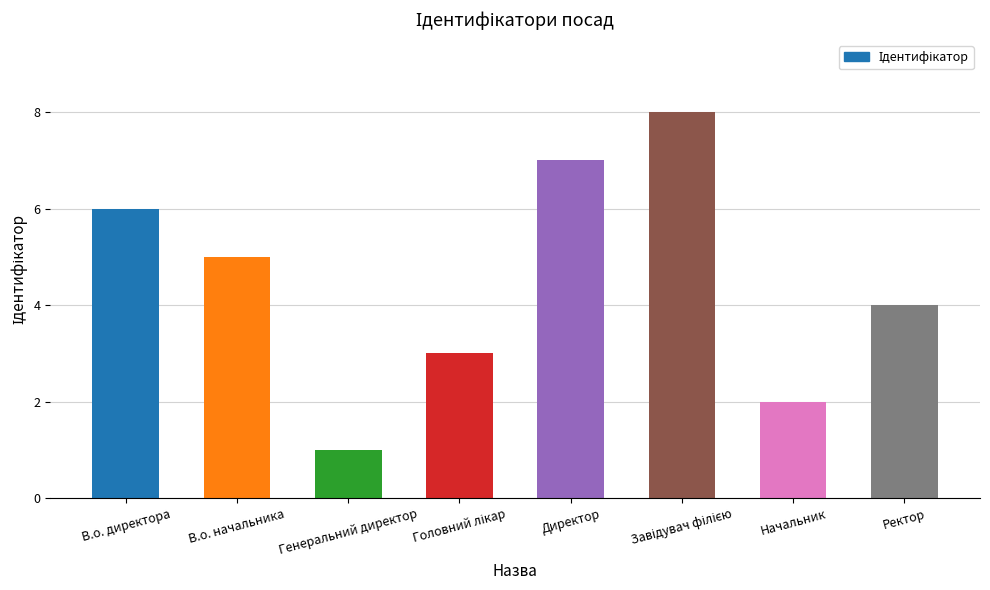

True or false: the data shows 9 at В.о. начальника.

False